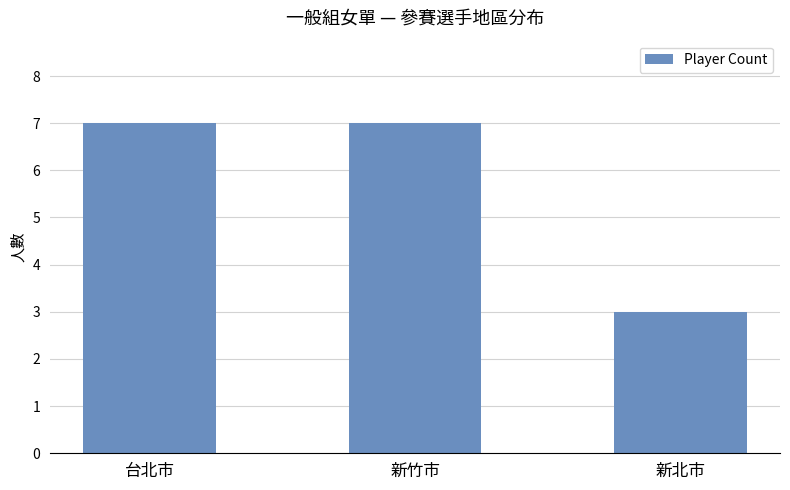

What is the sum of the values at 新北市 and 台北市?

10